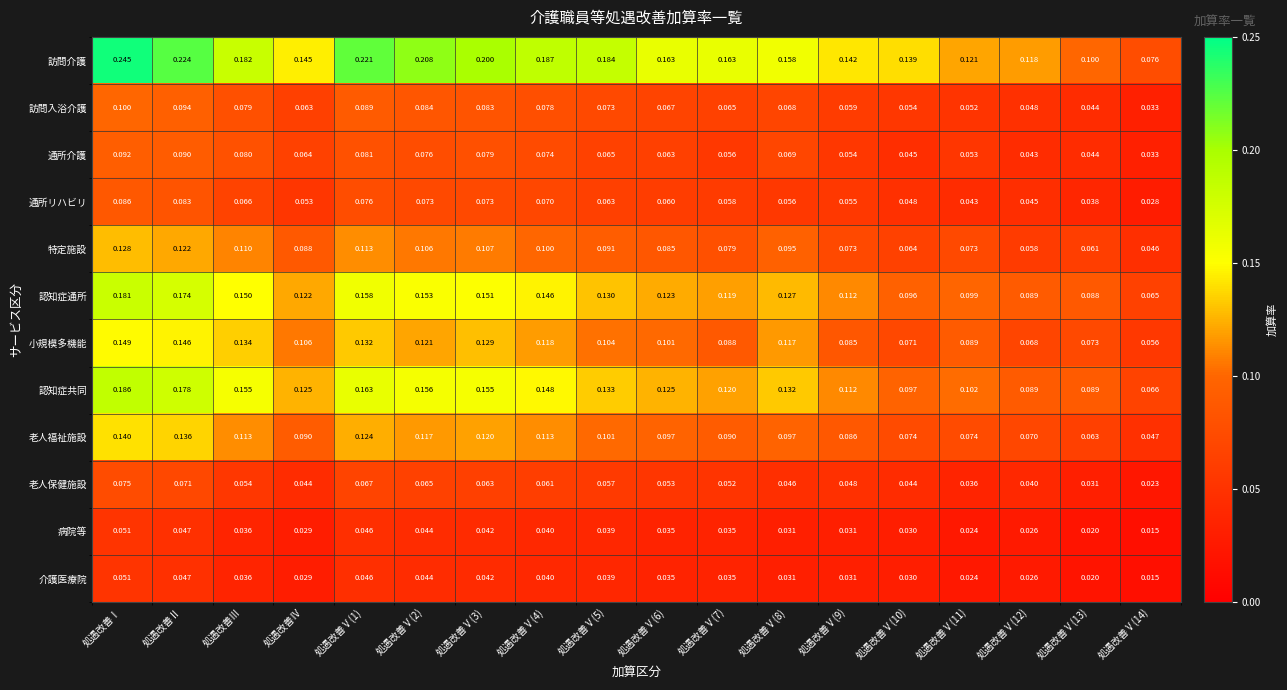

Which category has the highest value across all series?

処遇改善Ⅰ